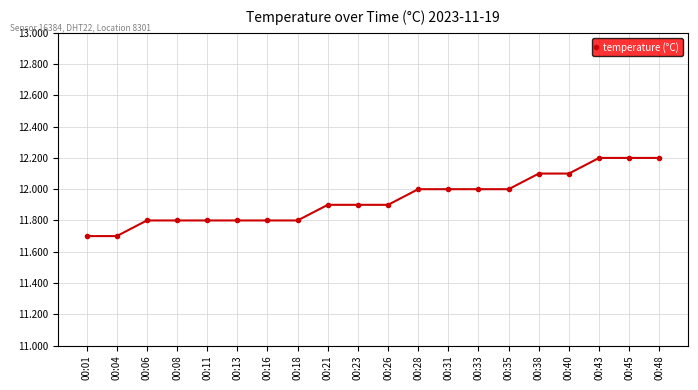

What is the value of the 8th point from the left?

11.8